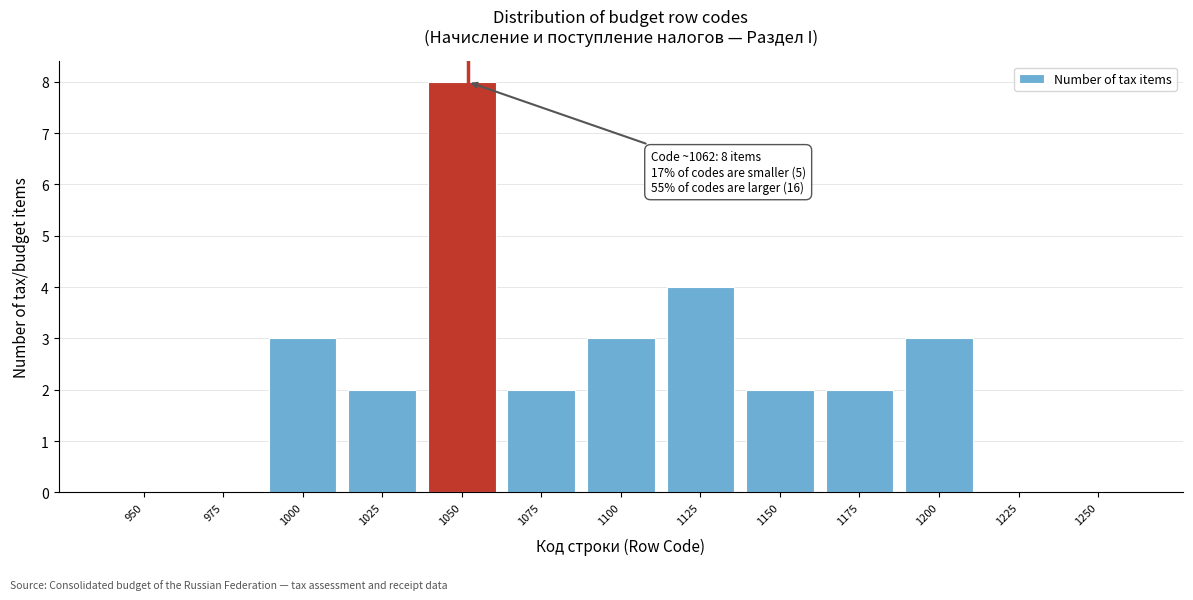

Reading left to right, list all the values displayed in this chart.

950=0	975=0	1000=3	1025=2	1050=8	1075=2	1100=3	1125=4	1150=2	1175=2	1200=3	1225=0	1250=0